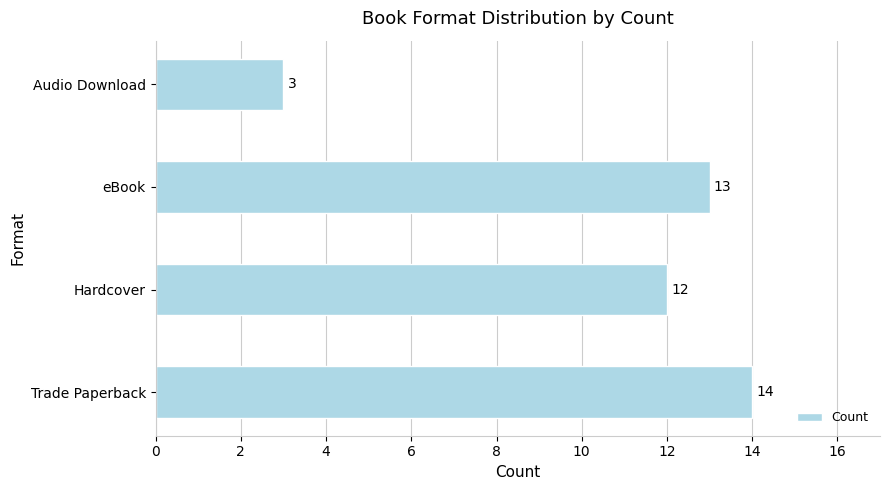

What is the difference between the maximum and minimum values?

11